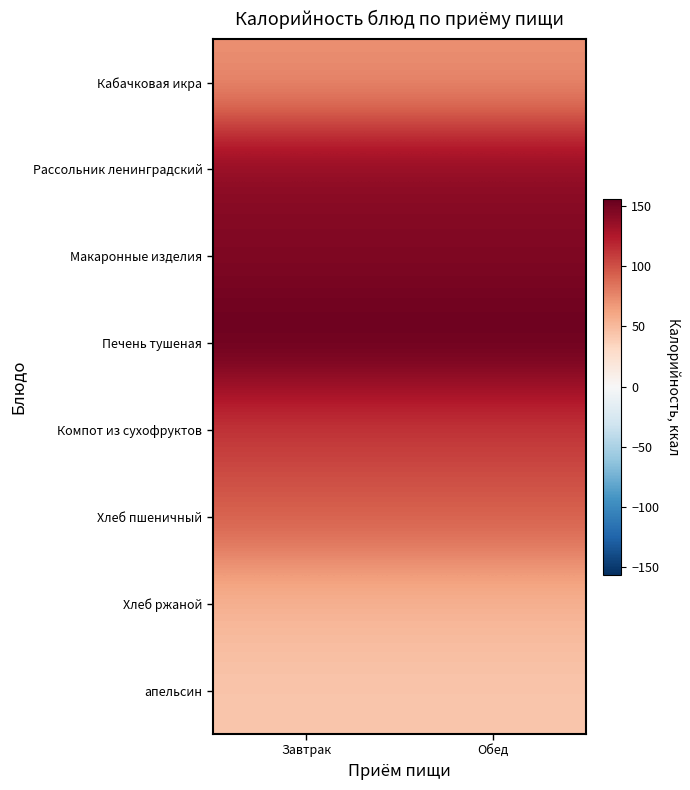

How many categories are shown in the chart?

2